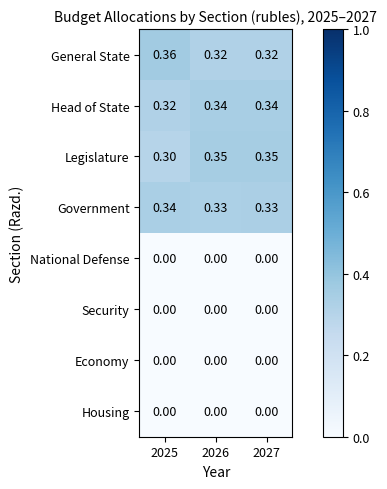

Is the value of Government at 2027 greater than the value of Legislature at 2025?

Yes